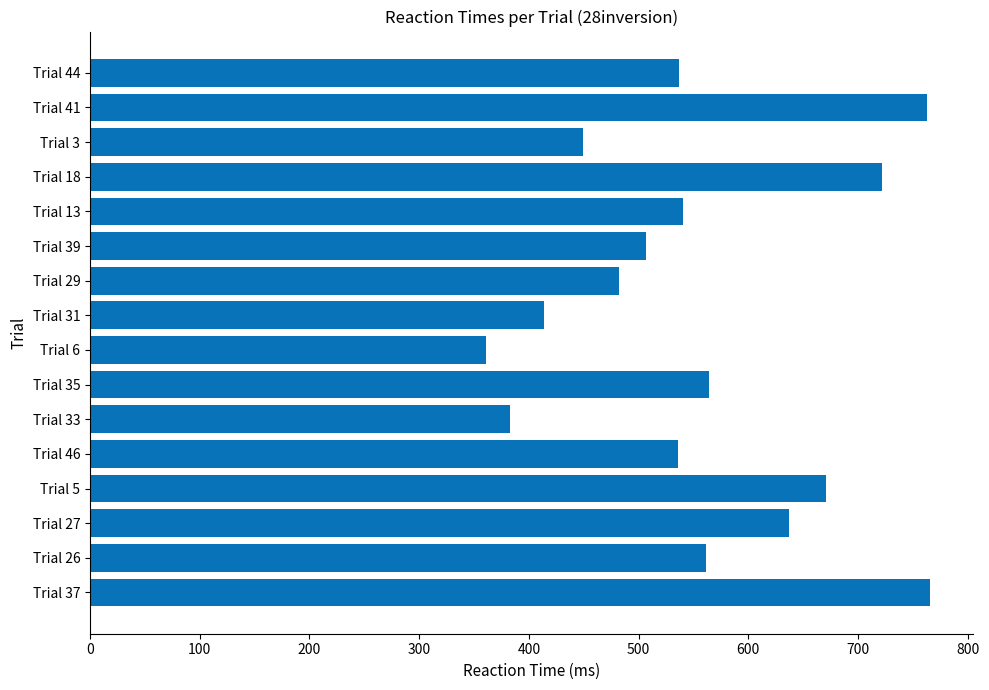

Which has a higher value, Trial 5 or Trial 39?

Trial 5